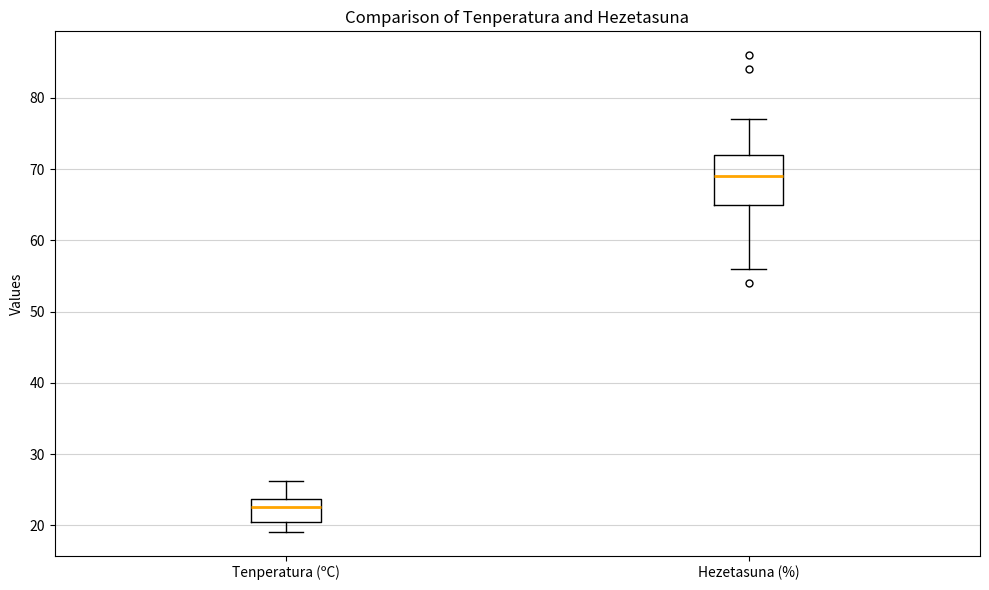

Reading left to right, read every box against the y-axis: the position of its median line, the range the box covers, and the ends of its whiskers. The values are not printed on the chart, so give them approximately, as read against the axis.

Tenperatura (ºC): median 23, box 20 to 24, whiskers 19 to 26
Hezetasuna (%): median 69, box 65 to 72, whiskers 56 to 77